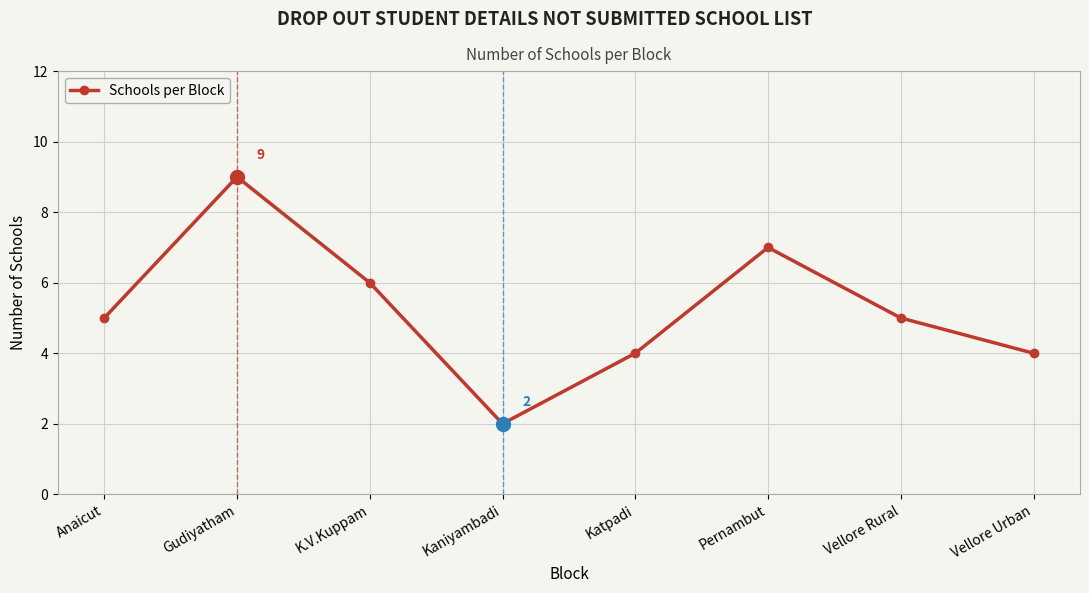

Which label corresponds to the largest value in the chart?

Gudiyatham